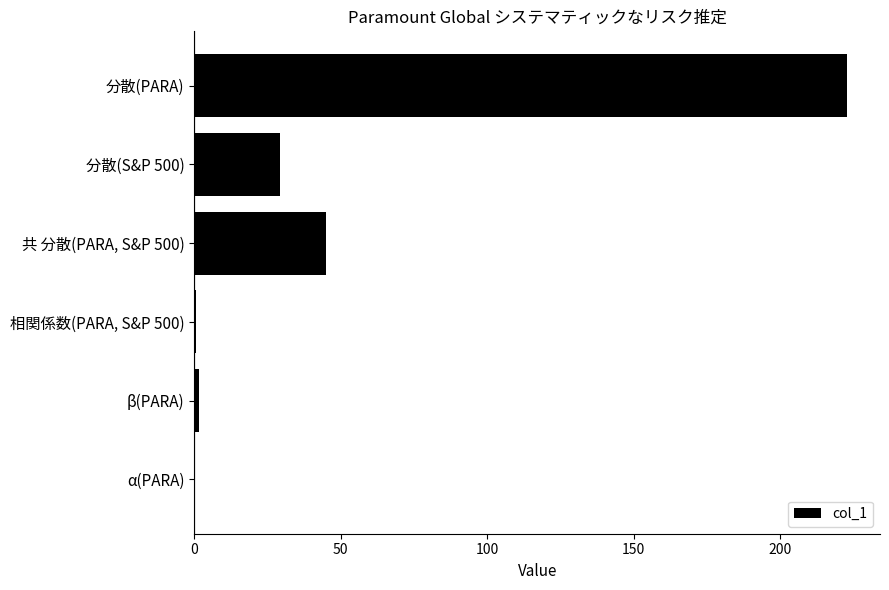

Which label corresponds to the largest value in the chart?

分散(PARA)